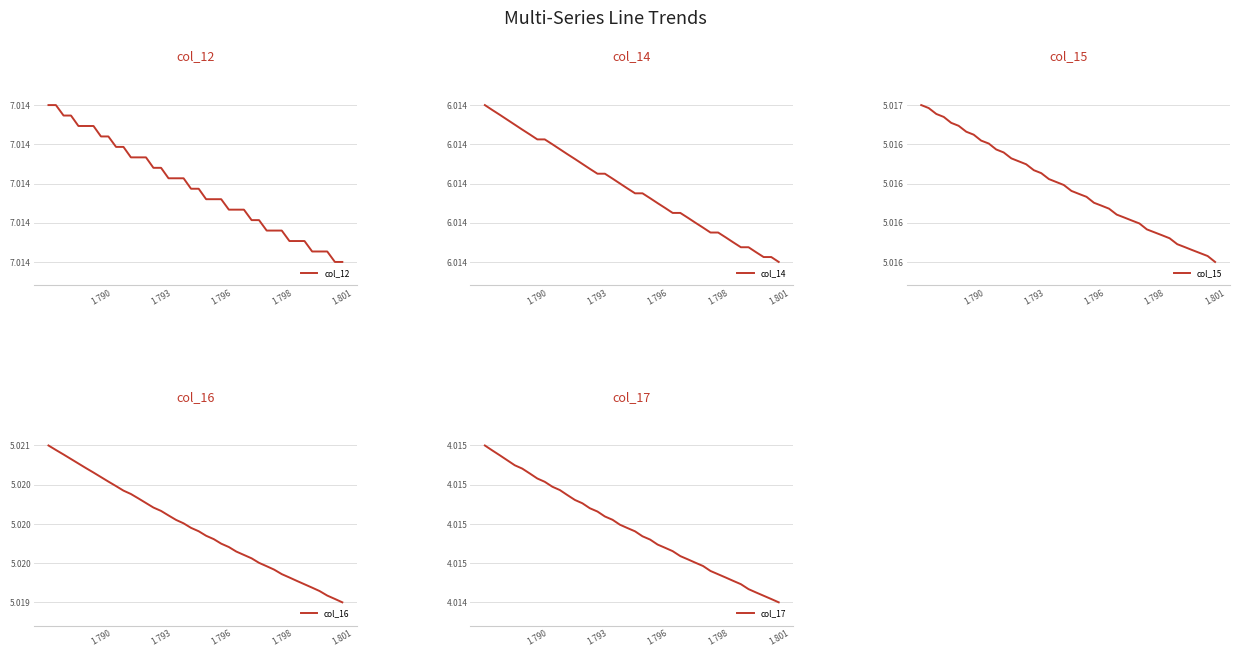

What are all the series names shown in the legend?

col_12, col_14, col_15, col_16, col_17